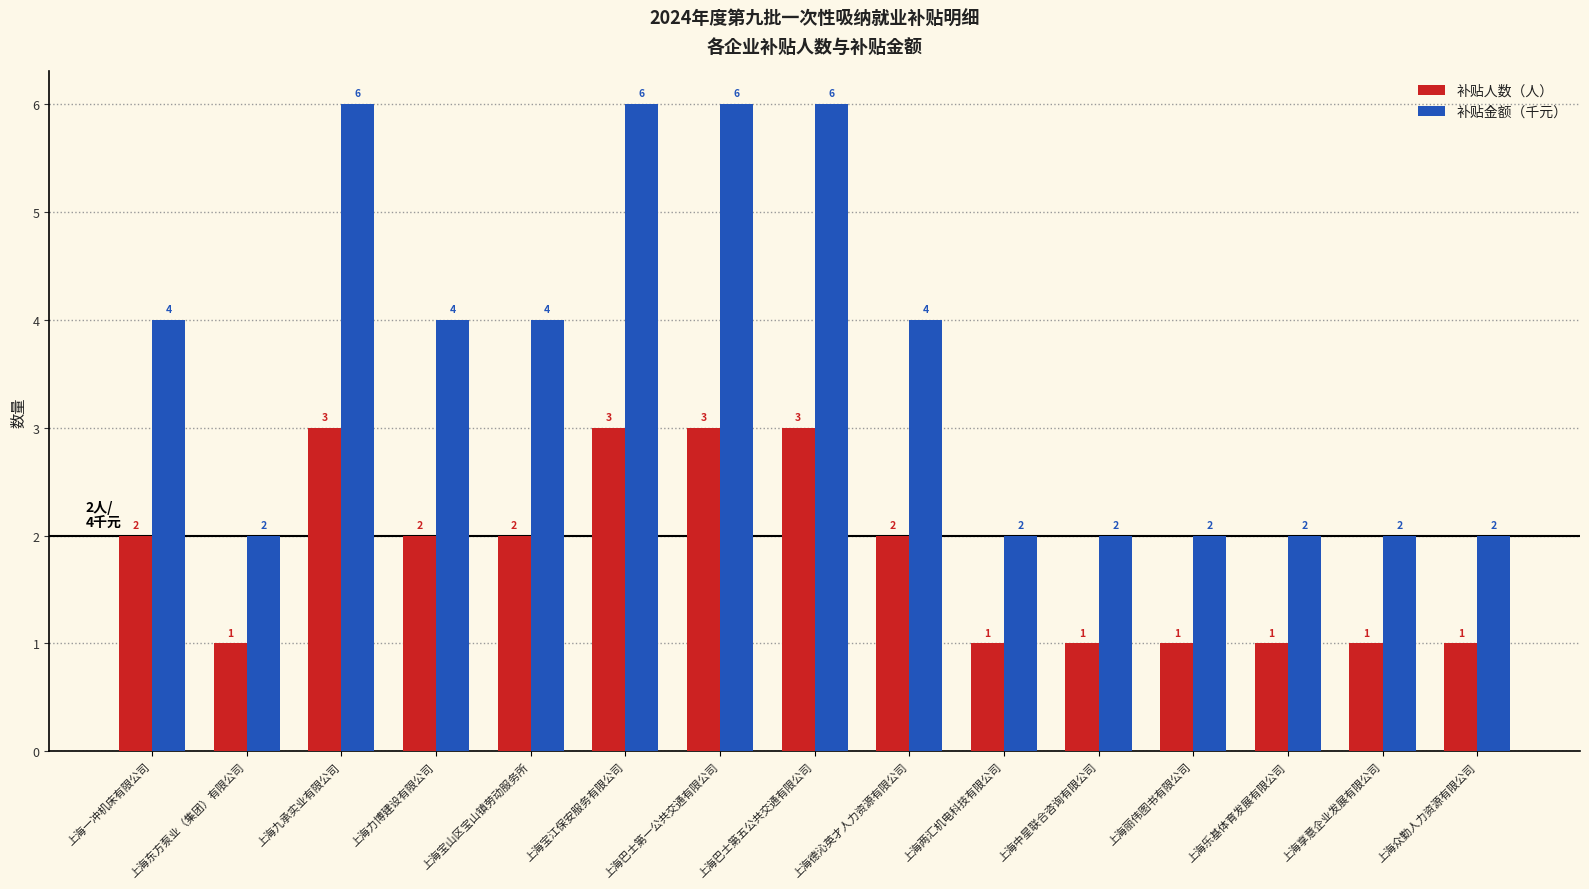

How many values in the 补贴人数（人） series are below 2?

7